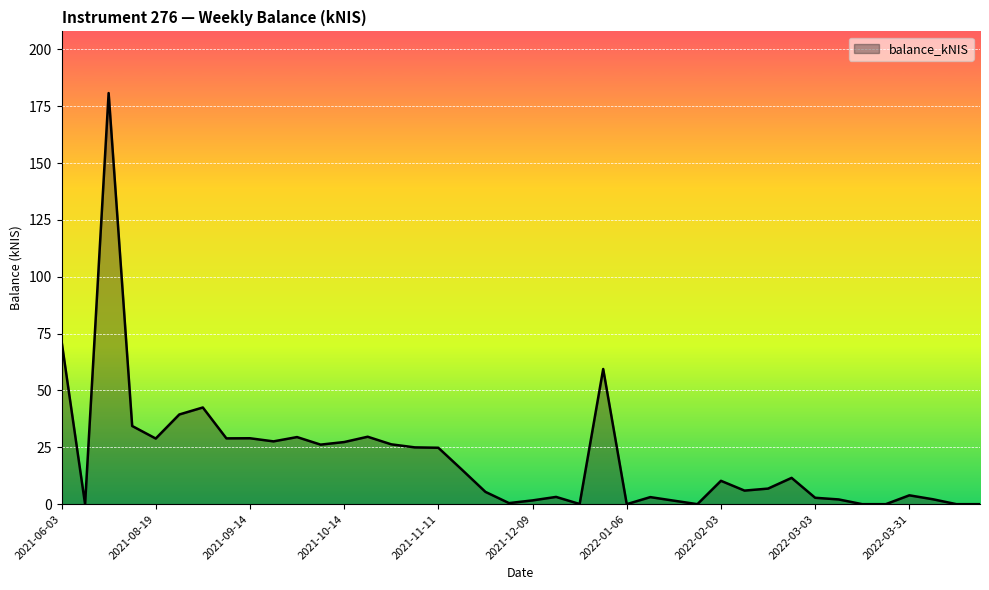

What is the greatest value displayed?

180.8